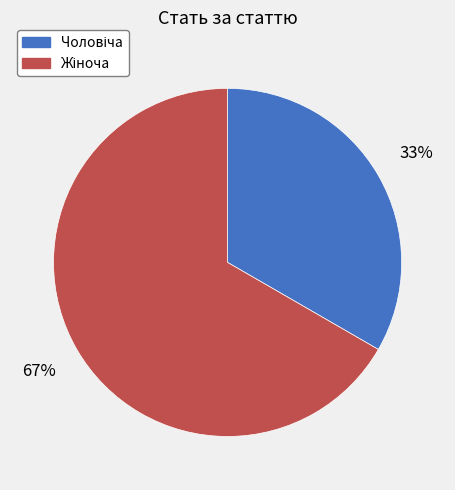

Is there a majority slice in this chart?

Yes